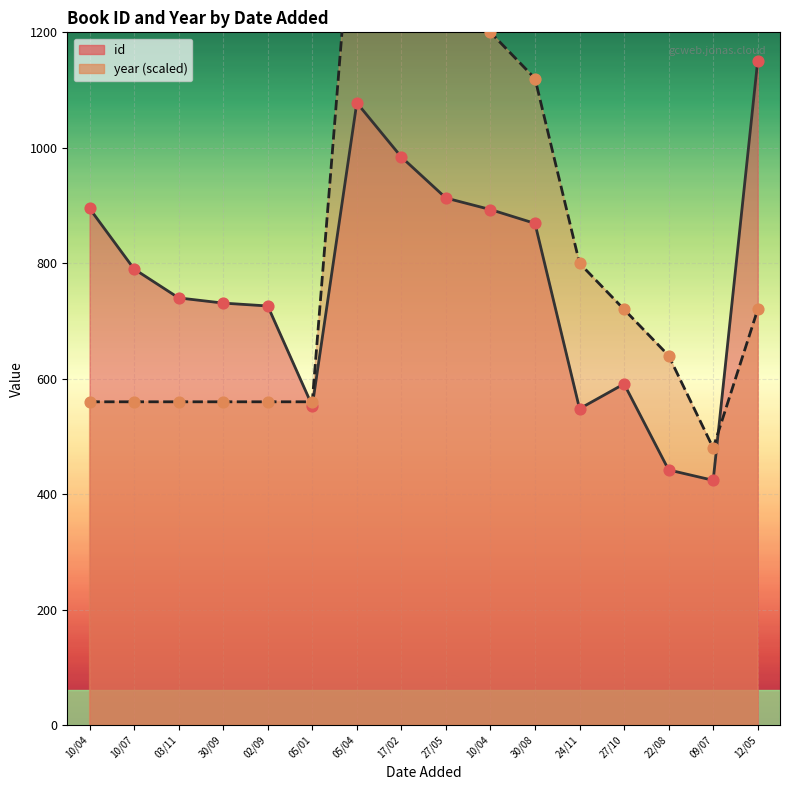

Which series contains the highest Y value?

year